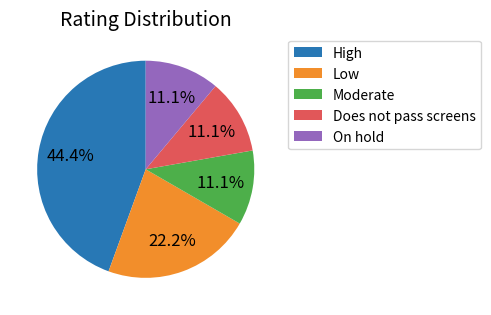

To the nearest percent, what portion does Does not pass screens represent?

11%